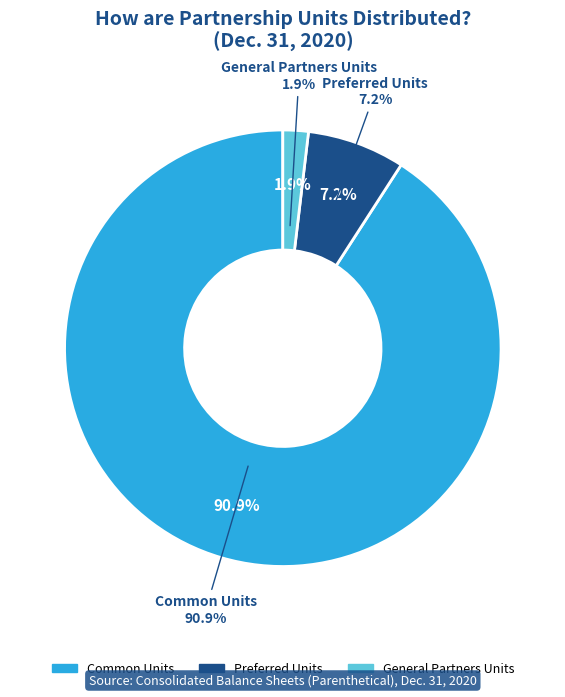

What percentage is the Preferred Units slice, to the nearest percent?

7%